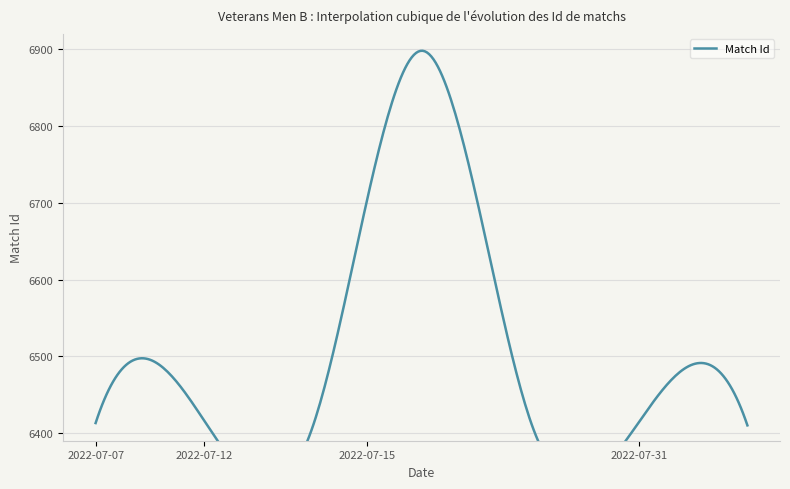

How many lines are shown in the chart?

1